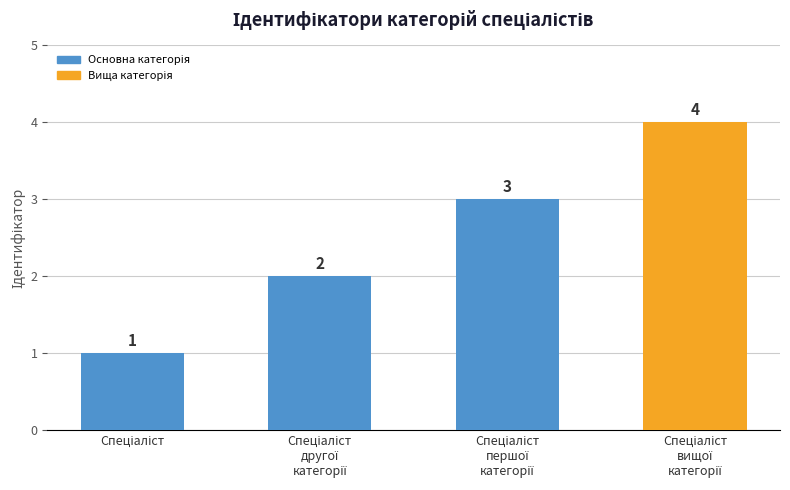

What is the minimum value shown in the chart?

1